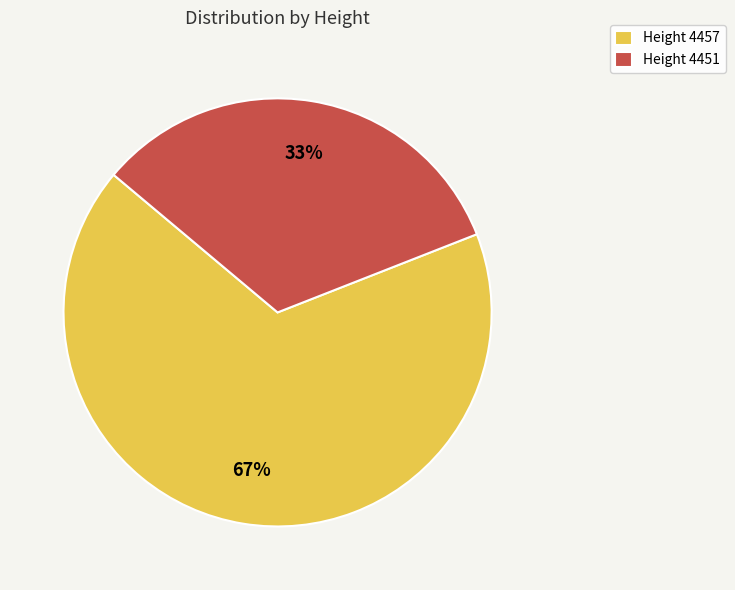

How many slices are in this pie chart?

2